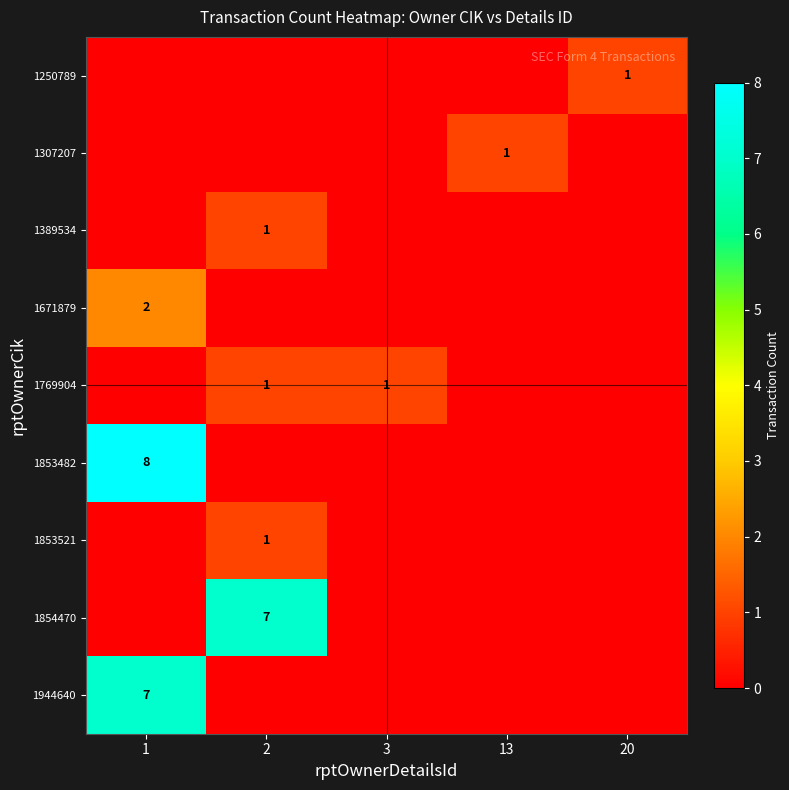

Is it true that 1671879 equals 2 at 1?

True